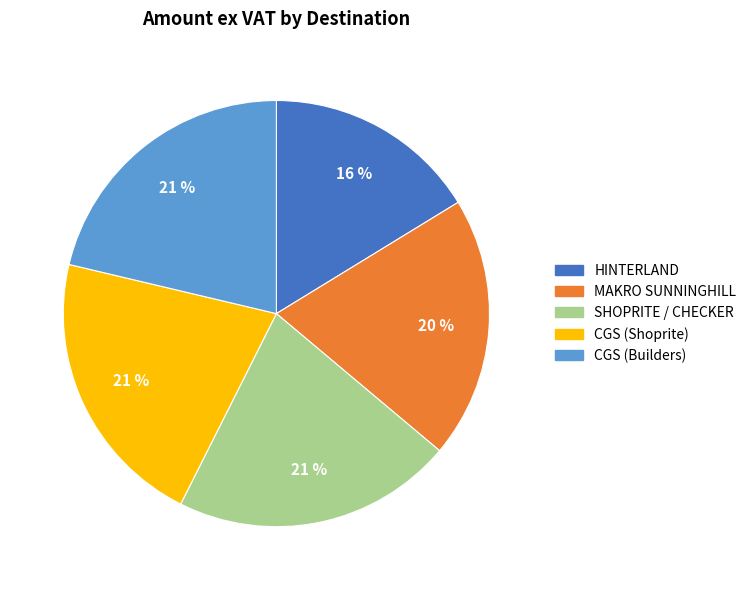

Does any single category account for the majority?

No